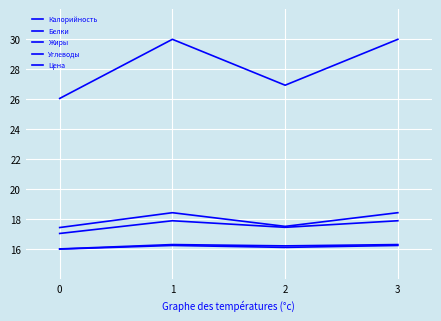

The value of Цена at 1 is 32.1. True or false?

False